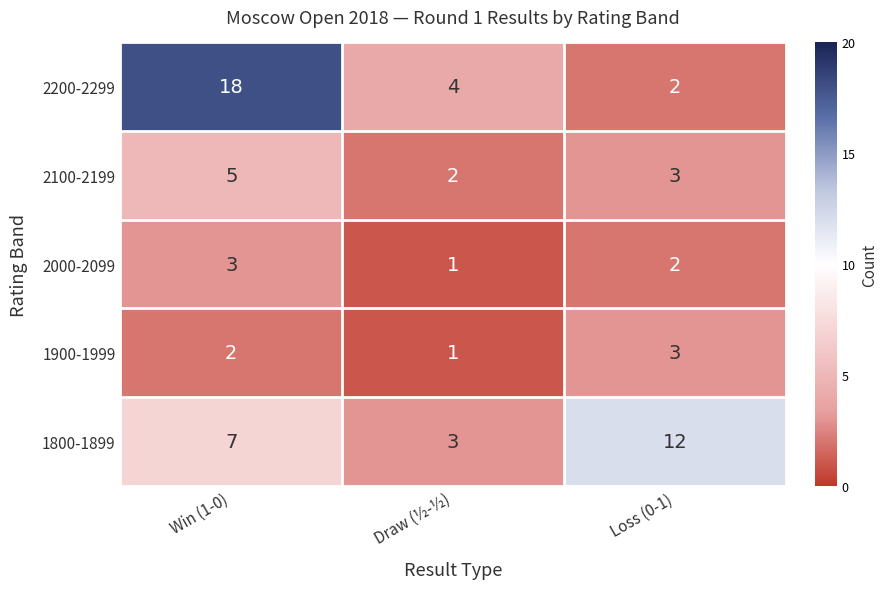

Count the number of data series in this chart.

5